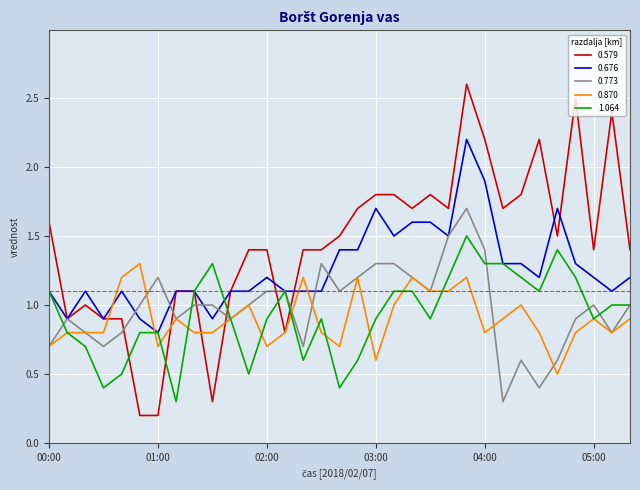

What is the difference between the maximum and minimum values in the 0.579 series?

2.4